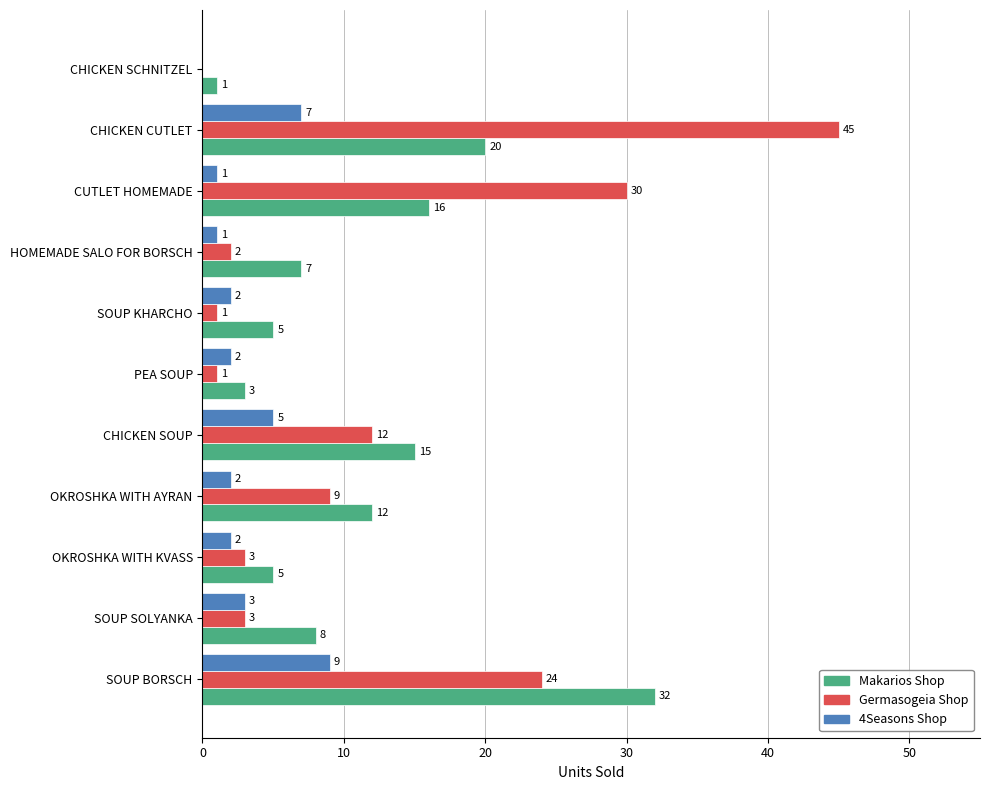

Which series has the largest total across all categories?

Germasogeia Shop